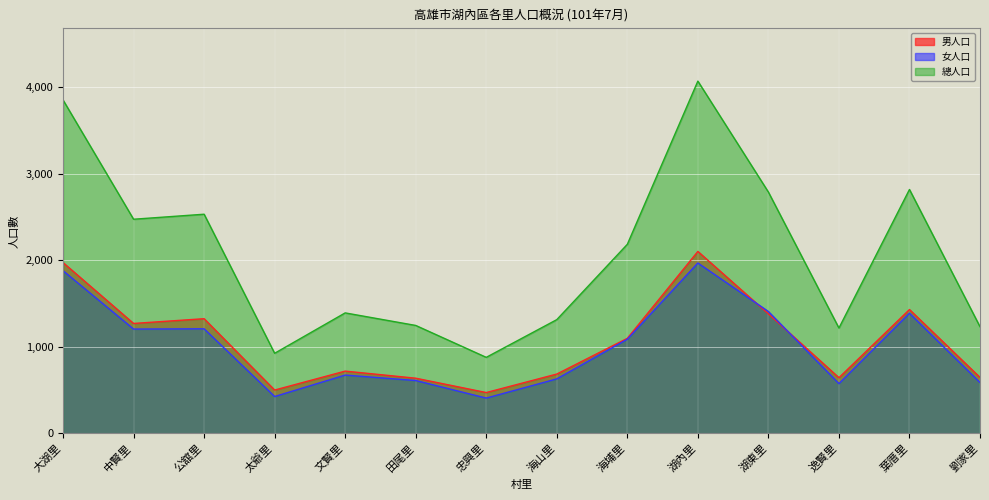

True or false: 女人口 has a value of 1205 at 中賢里.

True